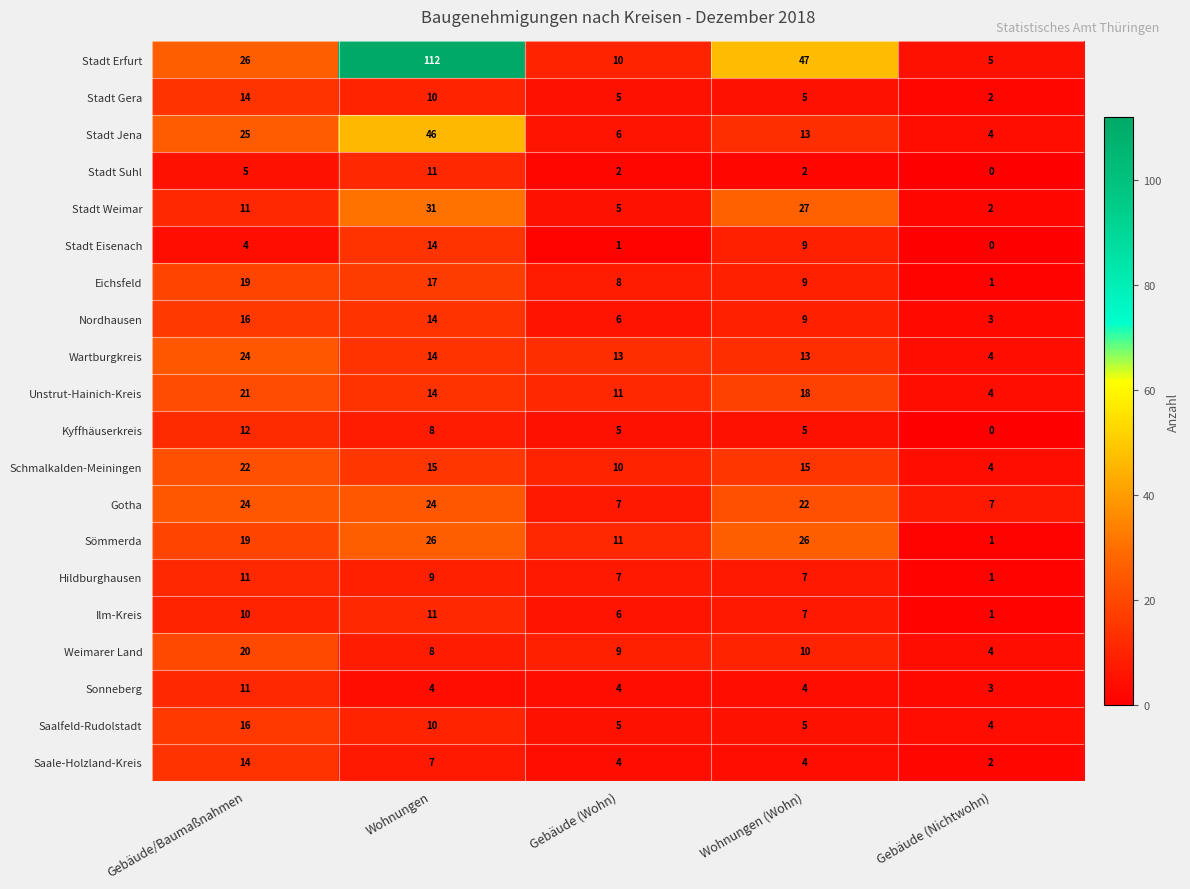

At which category is the sum across all series the highest?

Wohnungen